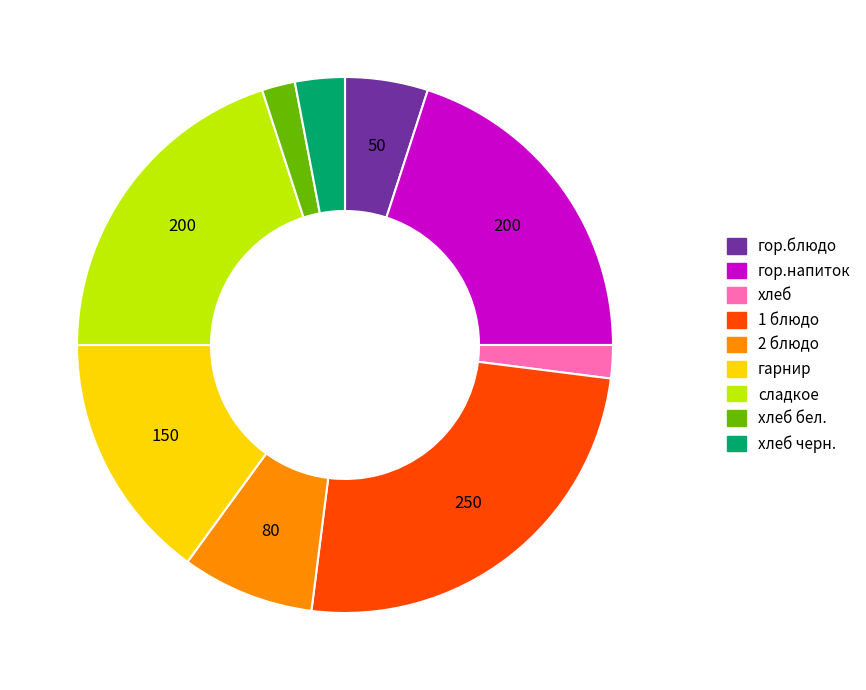

Is there any slice that represents more than half of the pie?

No